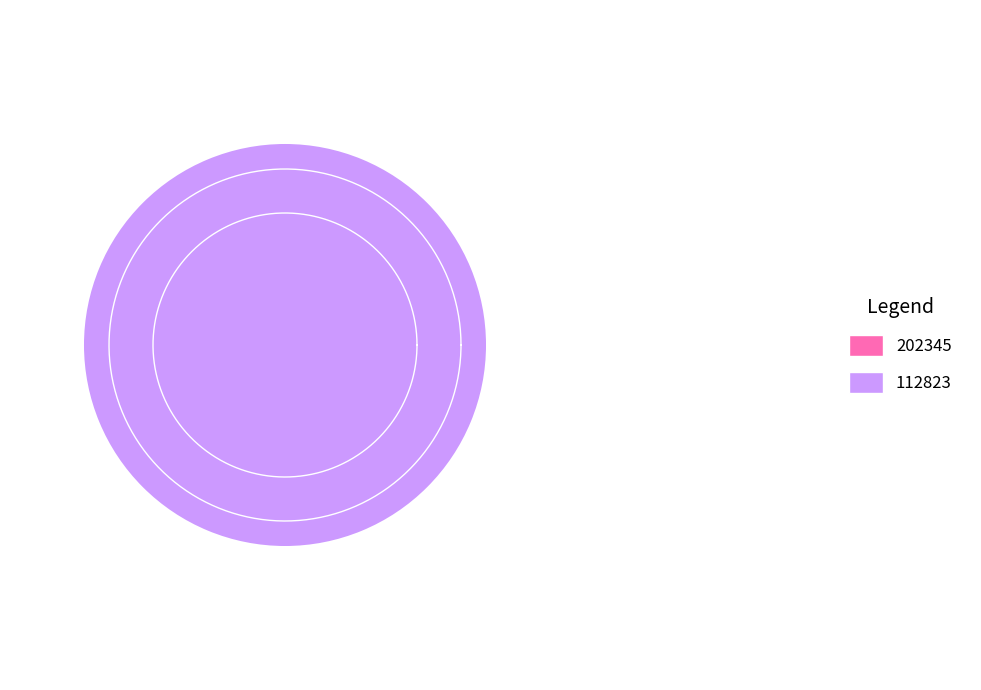

To the nearest percent, what is the difference between the 202345 and 112823 slice percentages?

100%